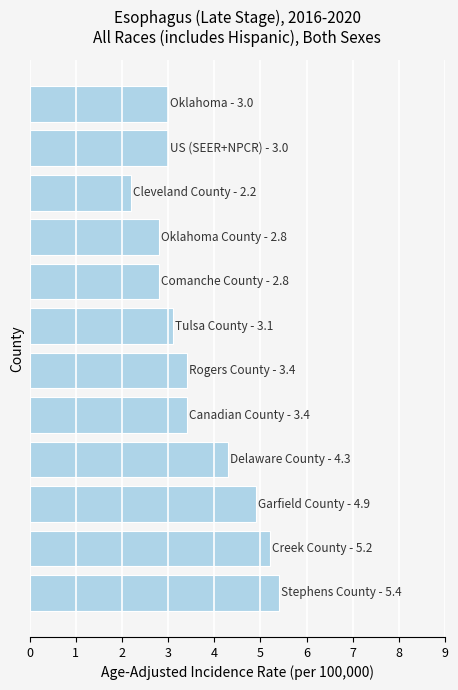

What is the maximum value shown in the chart?

5.4